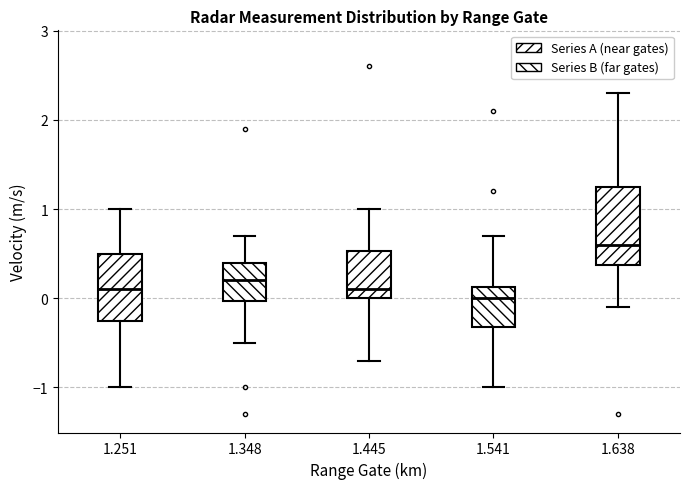

Where is the upper edge of the box at x = 1.348 on the y-axis? The values are not printed on the chart, so give them approximately, as read against the axis.

0.4